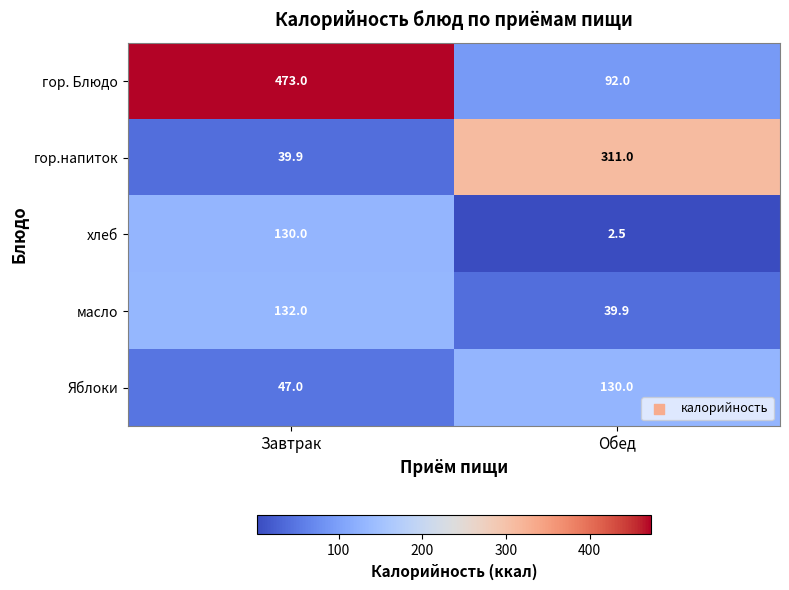

The value of гор.напиток at Завтрак is 39.9. True or false?

True